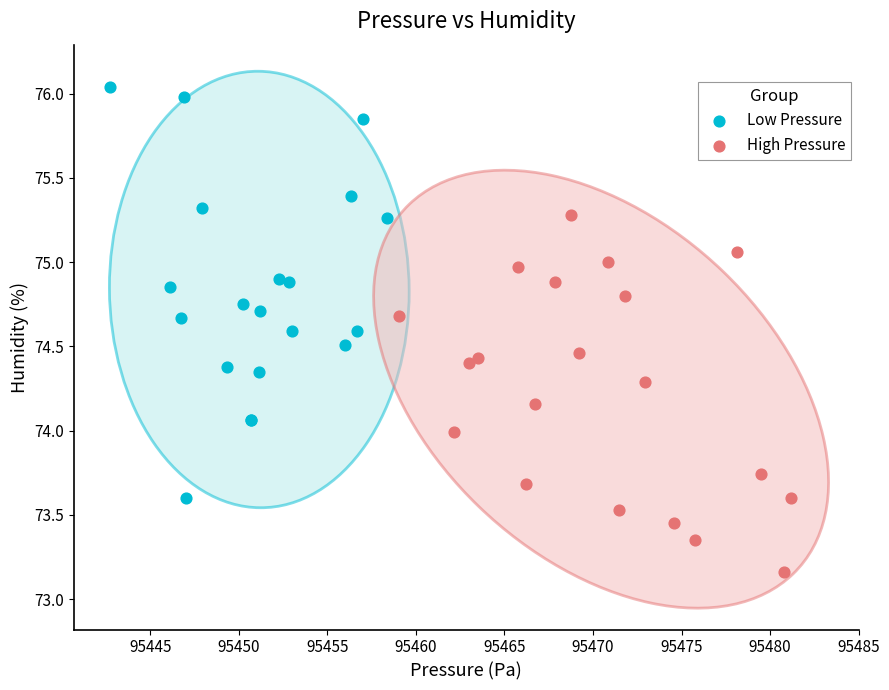

What are all the series names shown in the legend?

Low Pressure, High Pressure